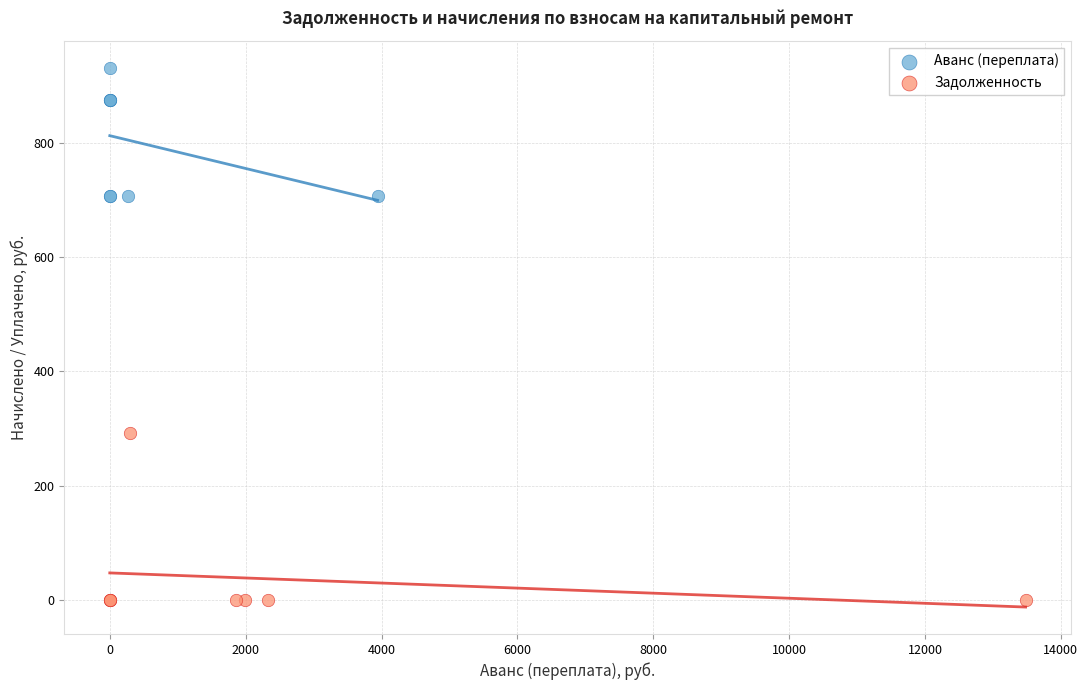

Which series has the largest Y range (max minus min)?

Задолженность